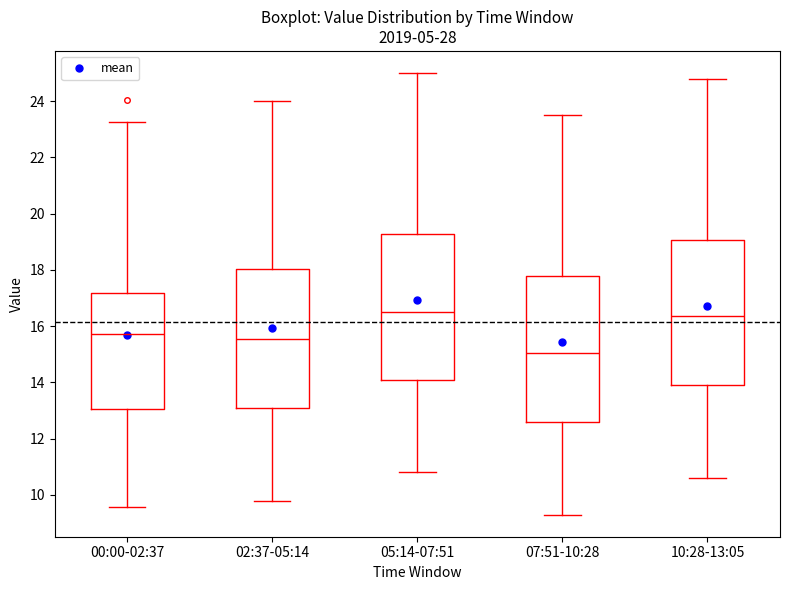

Reading left to right, read every box against the y-axis: the position of its median line, the range the box covers, and the ends of its whiskers. The values are not printed on the chart, so give them approximately, as read against the axis.

00:00-02:37: median 15.8, box 13.0 to 17.2, whiskers 9.6 to 23.2
02:37-05:14: median 15.6, box 13.2 to 18.0, whiskers 9.8 to 24.0
05:14-07:51: median 16.6, box 14.2 to 19.2, whiskers 10.8 to 25.0
07:51-10:28: median 15.0, box 12.6 to 17.8, whiskers 9.4 to 23.6
10:28-13:05: median 16.4, box 14.0 to 19.0, whiskers 10.6 to 24.8